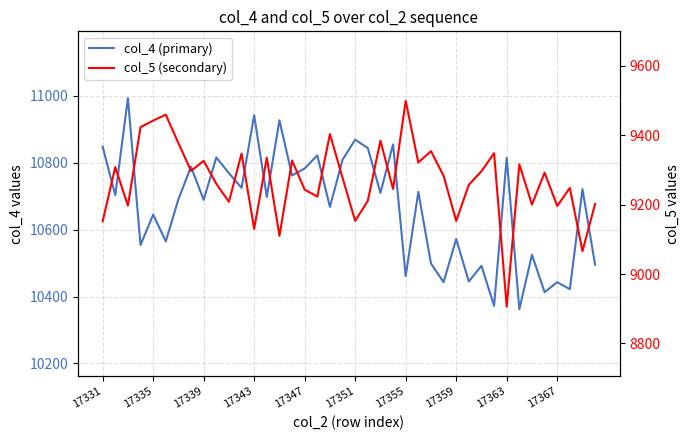

True or false: col_4 (primary) and col_5 (secondary) intersect in this chart.

False